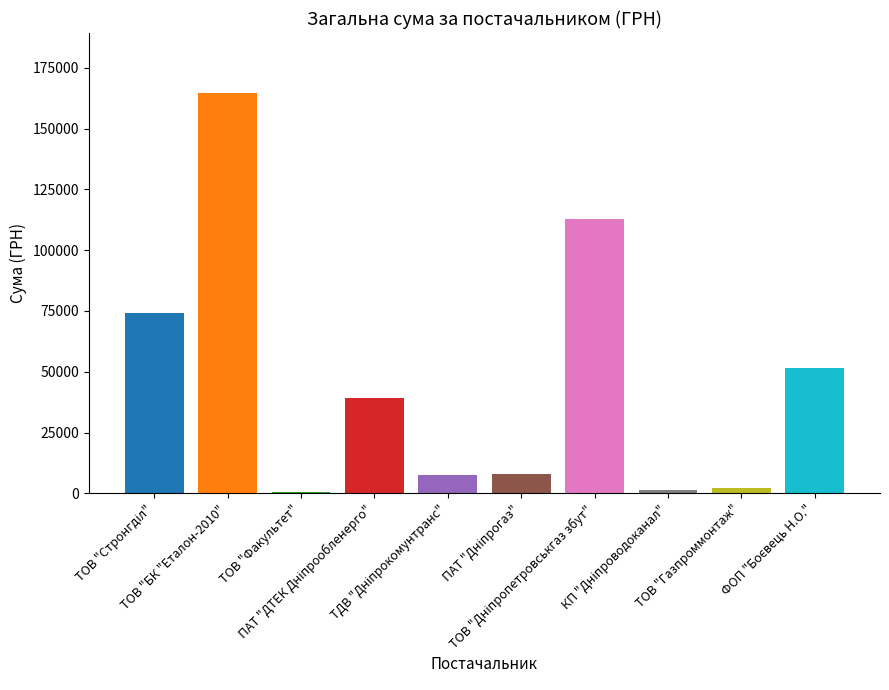

Which category has the lowest value across all series?

ТОВ "Факультет"